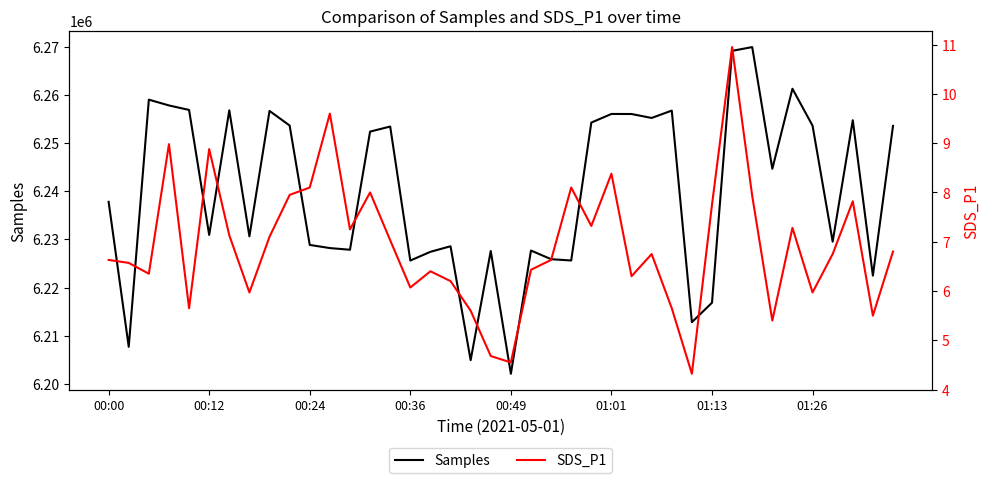

Rank the series at 13 from highest to lowest value.

Samples, SDS_P1